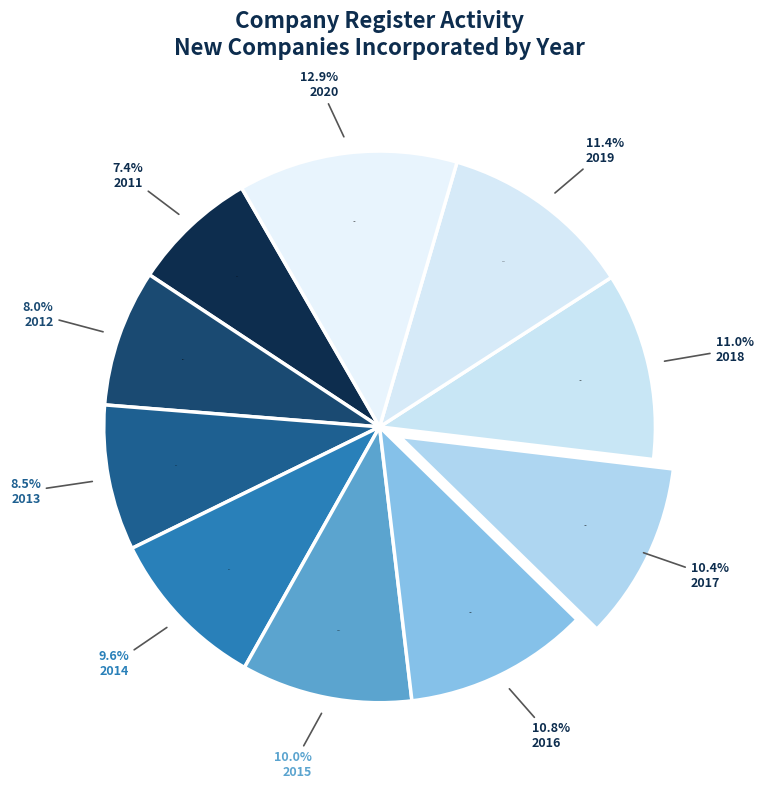

Count the number of slices in the pie.

10